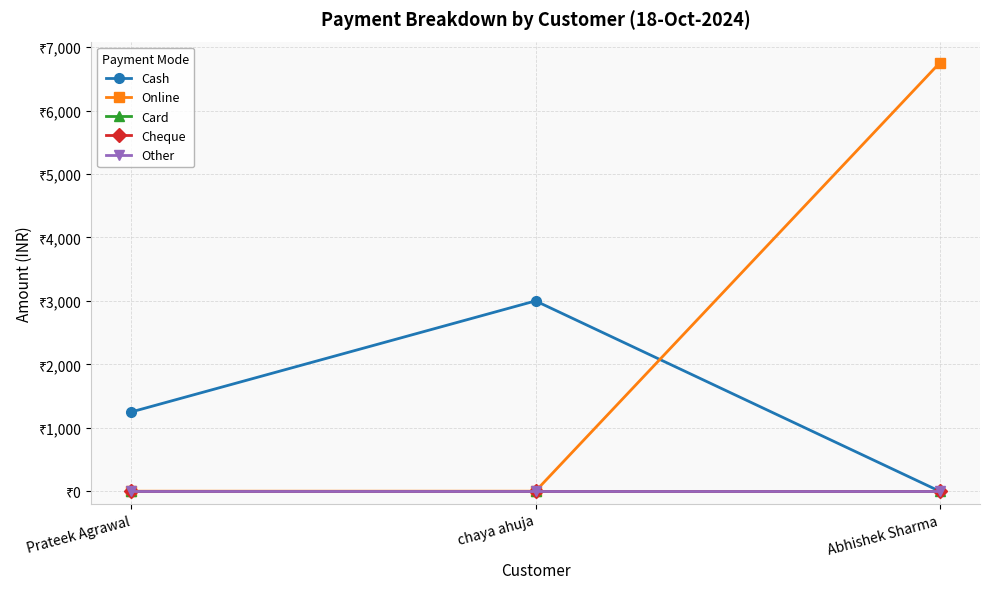

Is this an area chart (filled region under the line)?

No